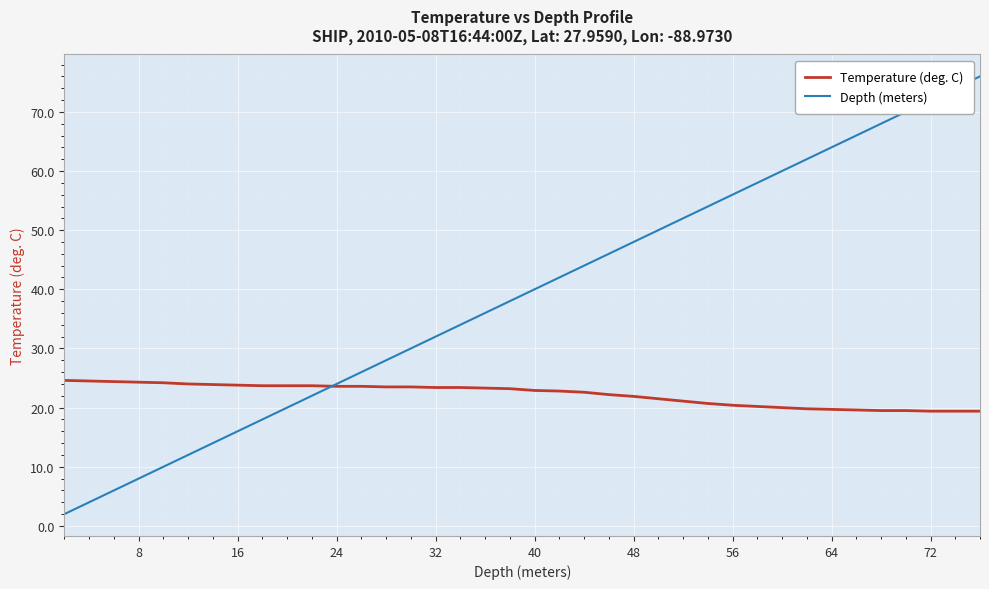

Rank the series by their average value, from lowest to highest.

Temperature (deg. C), Depth (meters)